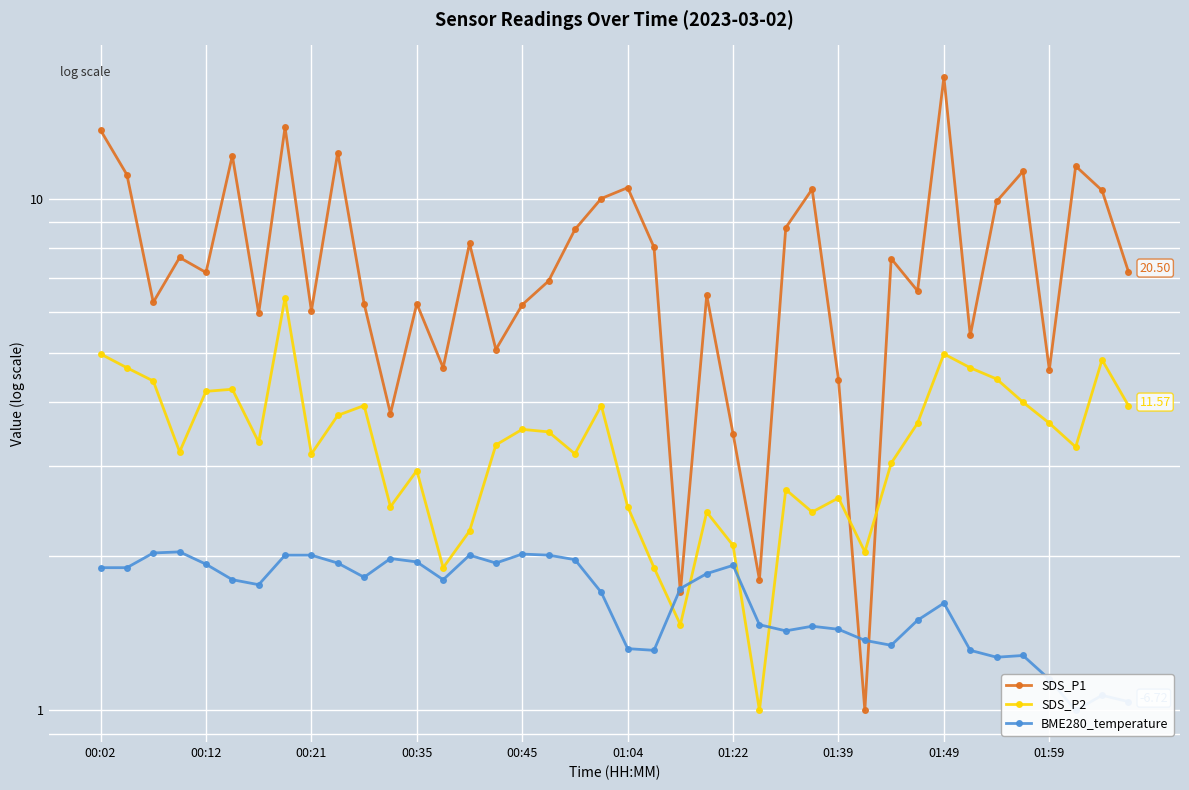

In SDS_P1, how many points are higher than both neighbors (excluding endpoints)?

13